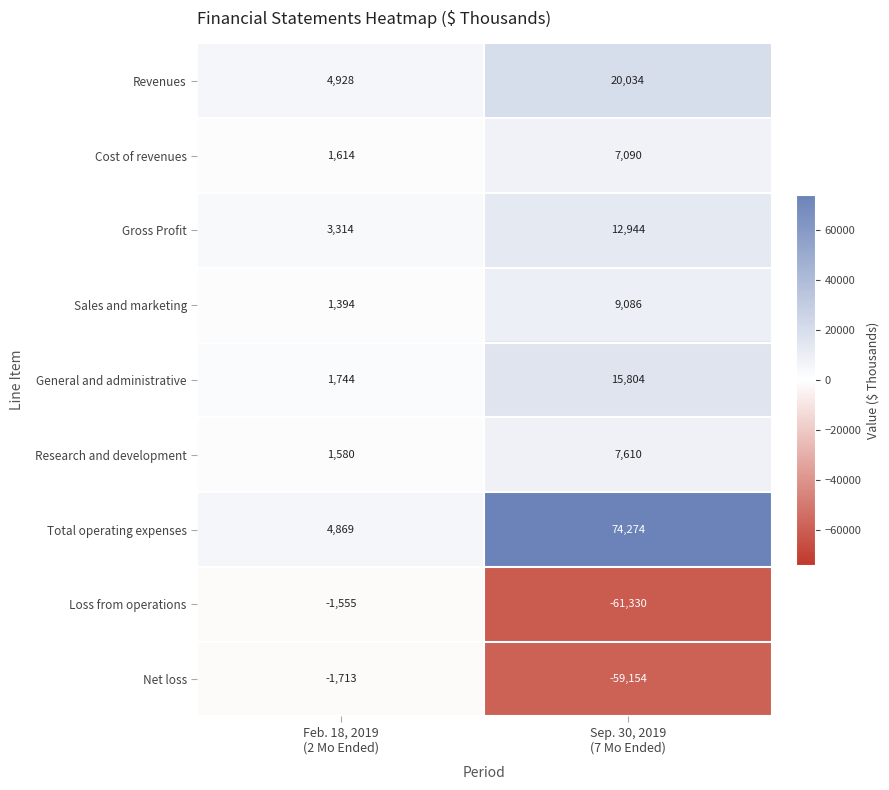

What is the maximum value shown in the chart?

74274